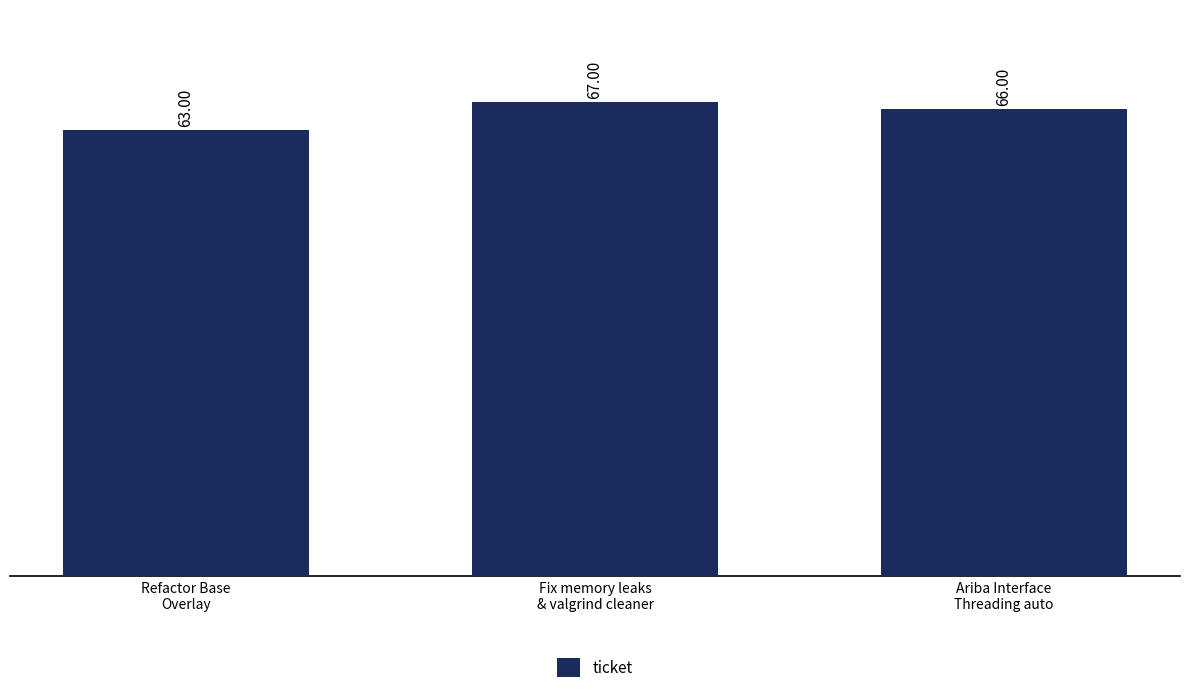

What is the label of the 2nd bar from the left?

Fix memory leaks
& valgrind cleaner